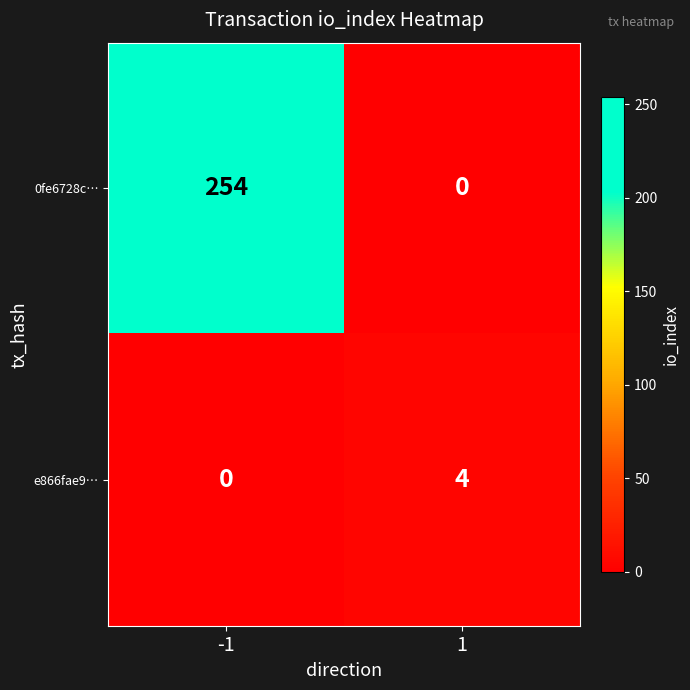

What is the sum of the e866fae9… values at -1 and 1?

4